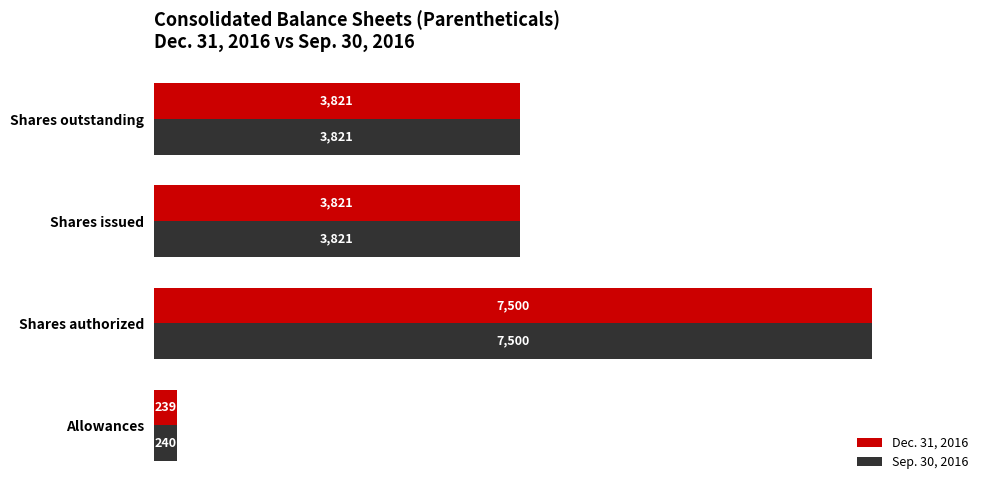

Which series has the widest spread of values?

Dec. 31, 2016